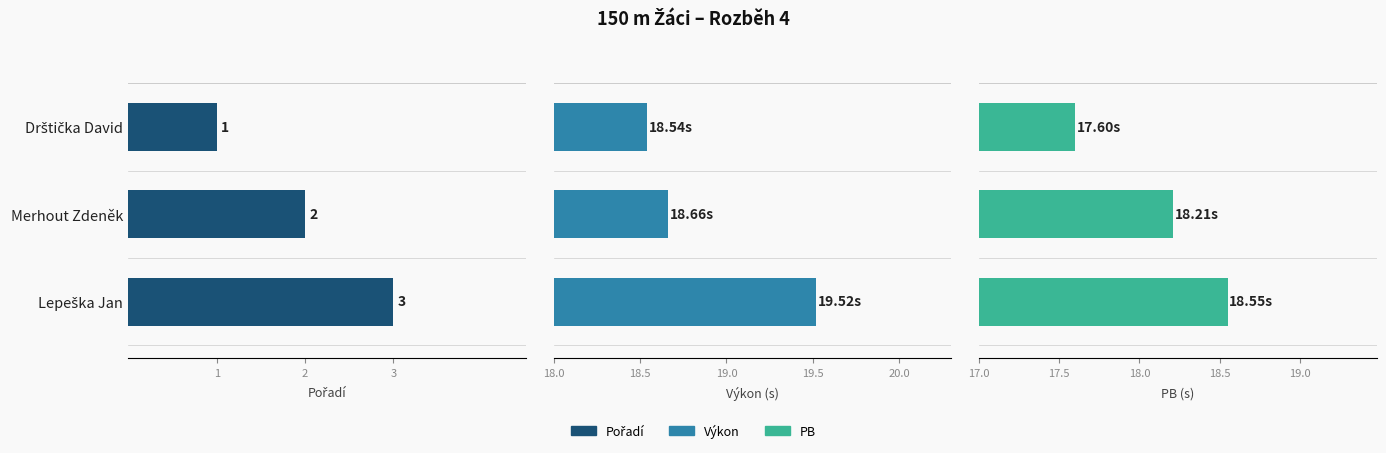

Reading left to right, transcribe all the data shown in this chart.

Pořadí: 1.0	2.0	3.0
Výkon: 18.5	18.7	19.5
PB: 17.6	18.2	18.6